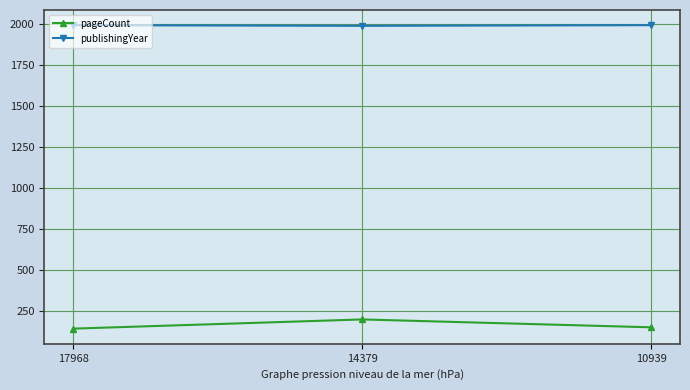

Does the chart display data point markers on the line(s)?

Yes